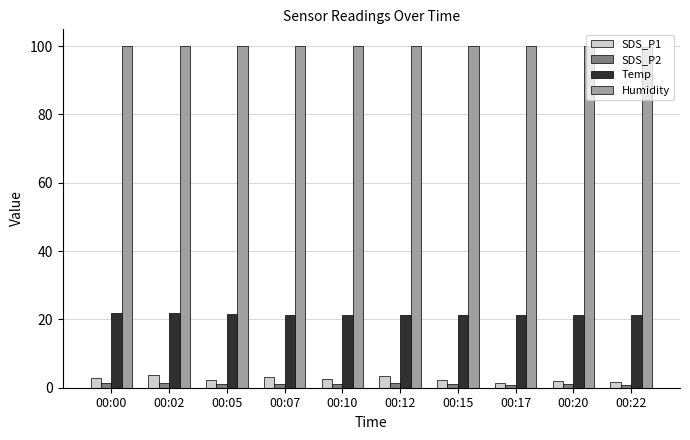

What is the value of the SDS_P2 bar at the 2nd from the left?

1.3